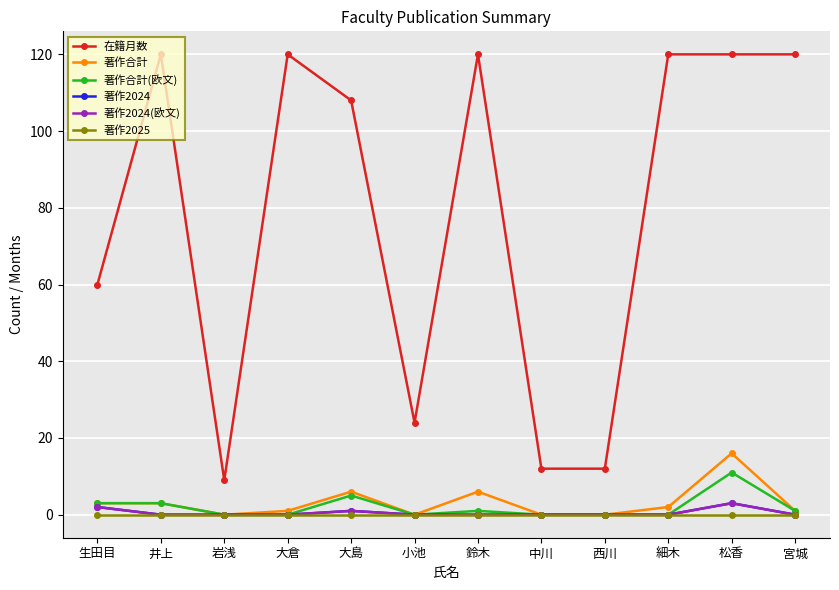

True or false: 在籍月数 and 著作合計 cross at least once.

False